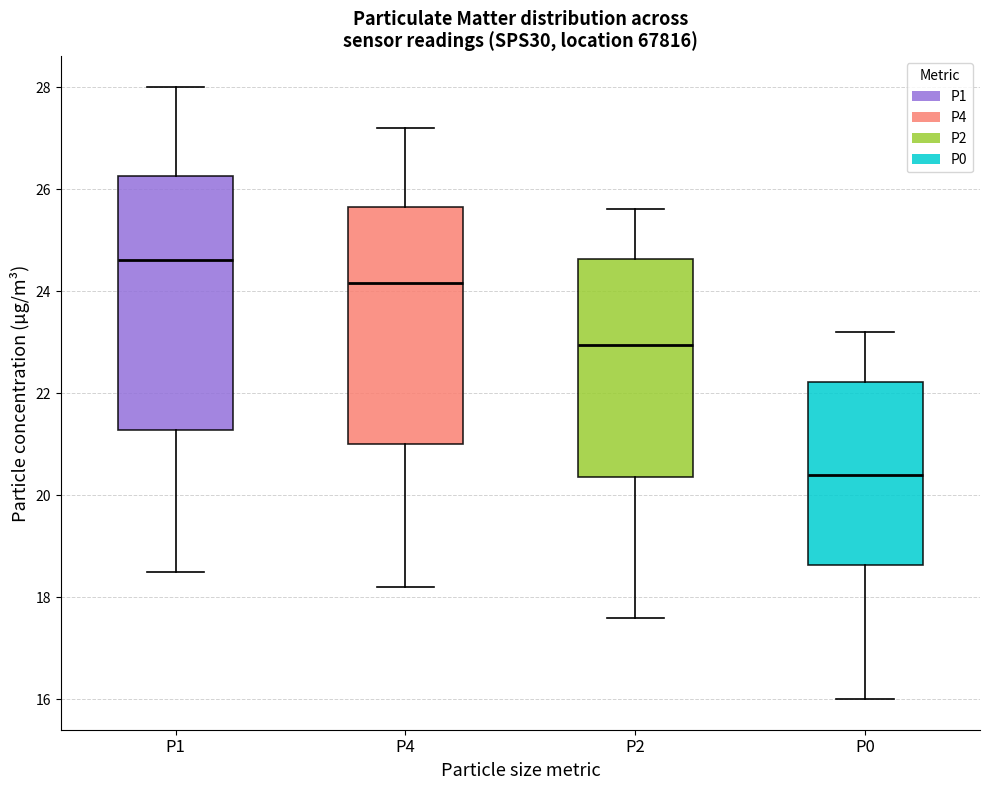

Where does the upper whisker of the box for P4 end on the y-axis? The values are not printed on the chart, so give them approximately, as read against the axis.

27.2